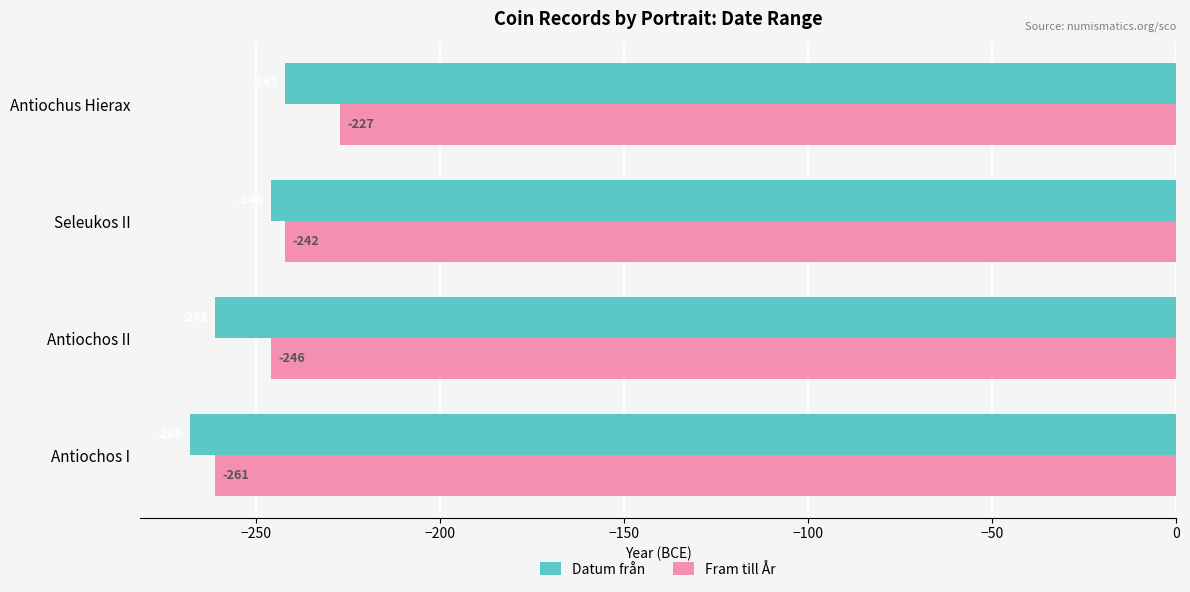

Where is Datum från nearest to the value -255?

Antiochos II